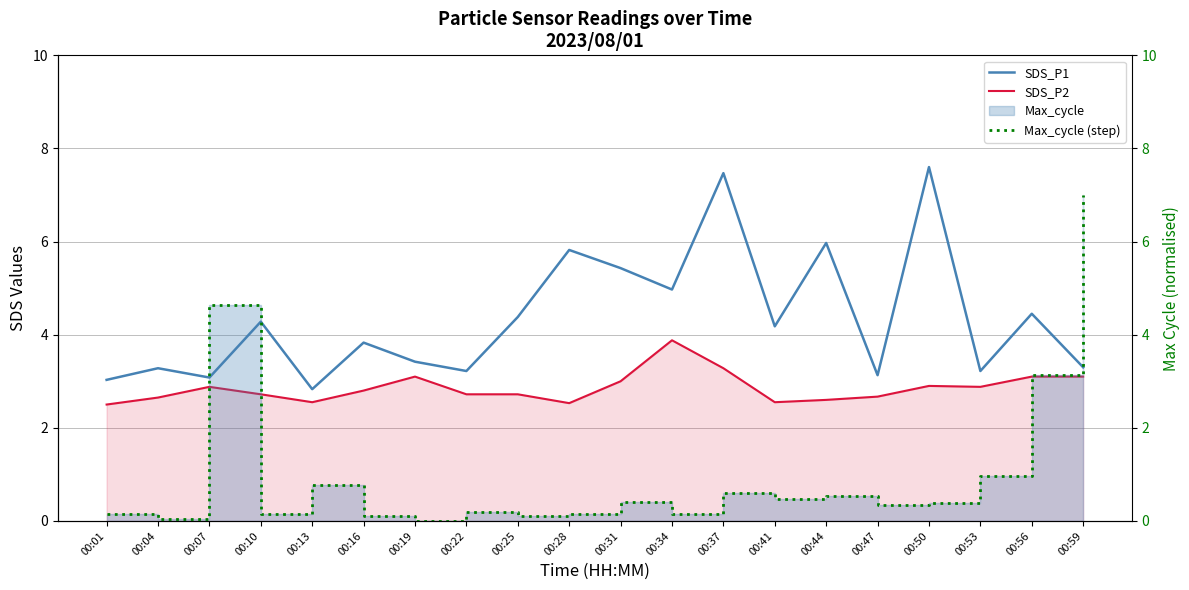

At which category does the chart reach its minimum across all series?

00:19